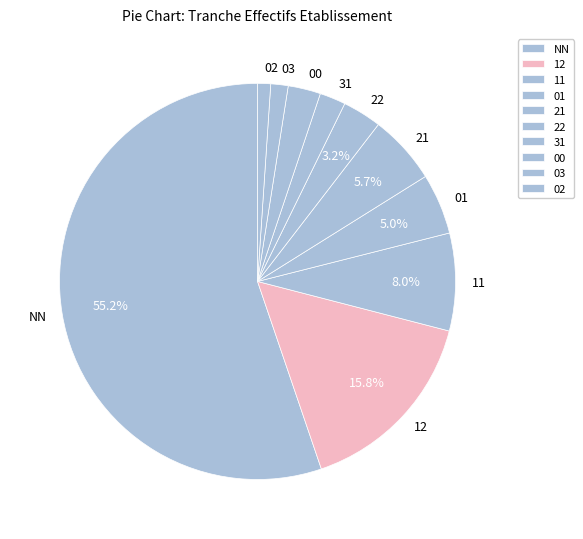

To the nearest percent, what is the average slice percentage?

10%